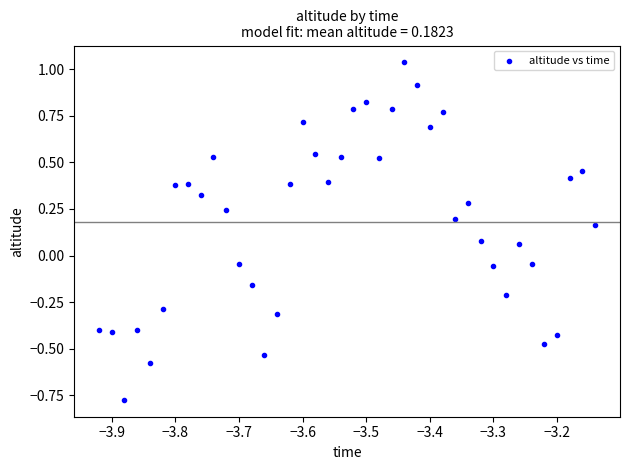

Count the number of points in this scatter plot.

40